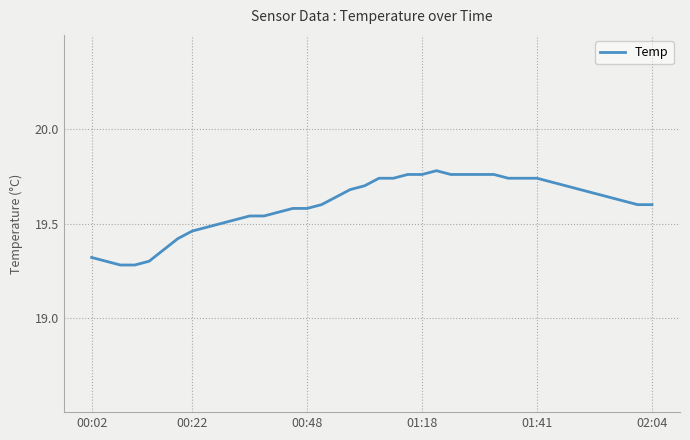

How many series are shown in this chart?

1